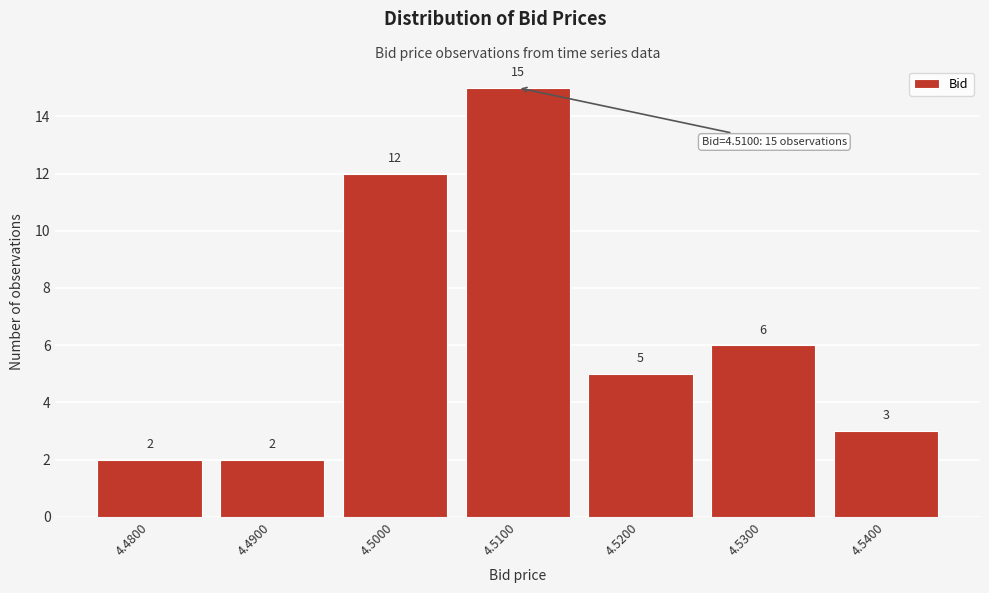

Reading right to left, what are all the values shown in this chart?

3	6	5	15	12	2	2